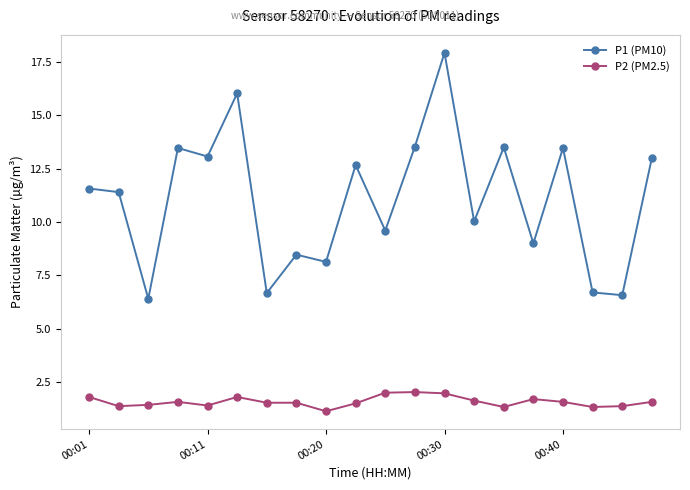

True or false: P2 (PM2.5) and P1 (PM10) intersect in this chart.

False